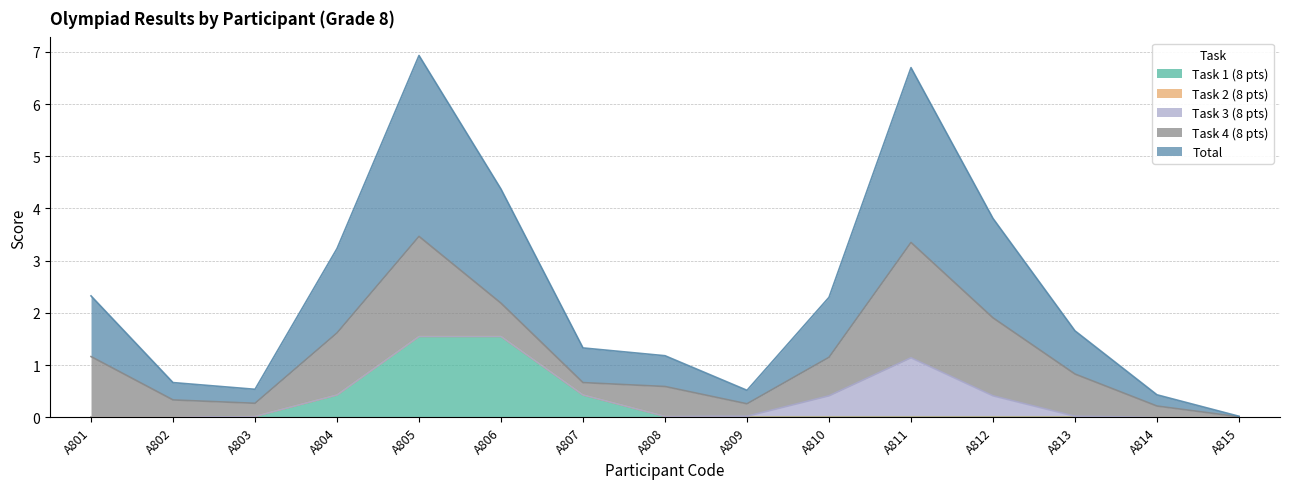

True or false: Task 3 (8 pts) and Total cross at least once.

False